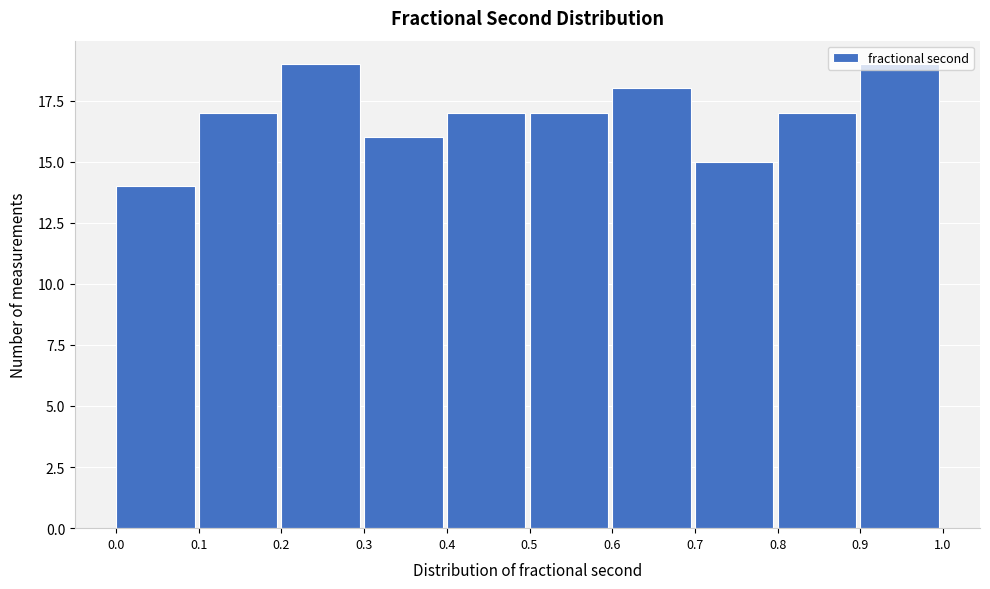

Reading left to right, list every bar in this chart as the range it spans on the x-axis followed by its height. The values are not printed on the chart, so give them approximately, as read against the axis.

0.0 to 0.1: 14
0.1 to 0.2: 17
0.2 to 0.3: 19
0.3 to 0.4: 16
0.4 to 0.5: 17
0.5 to 0.6: 17
0.6 to 0.7: 18
0.7 to 0.8: 15
0.8 to 0.9: 17
0.9 to 1.0: 19